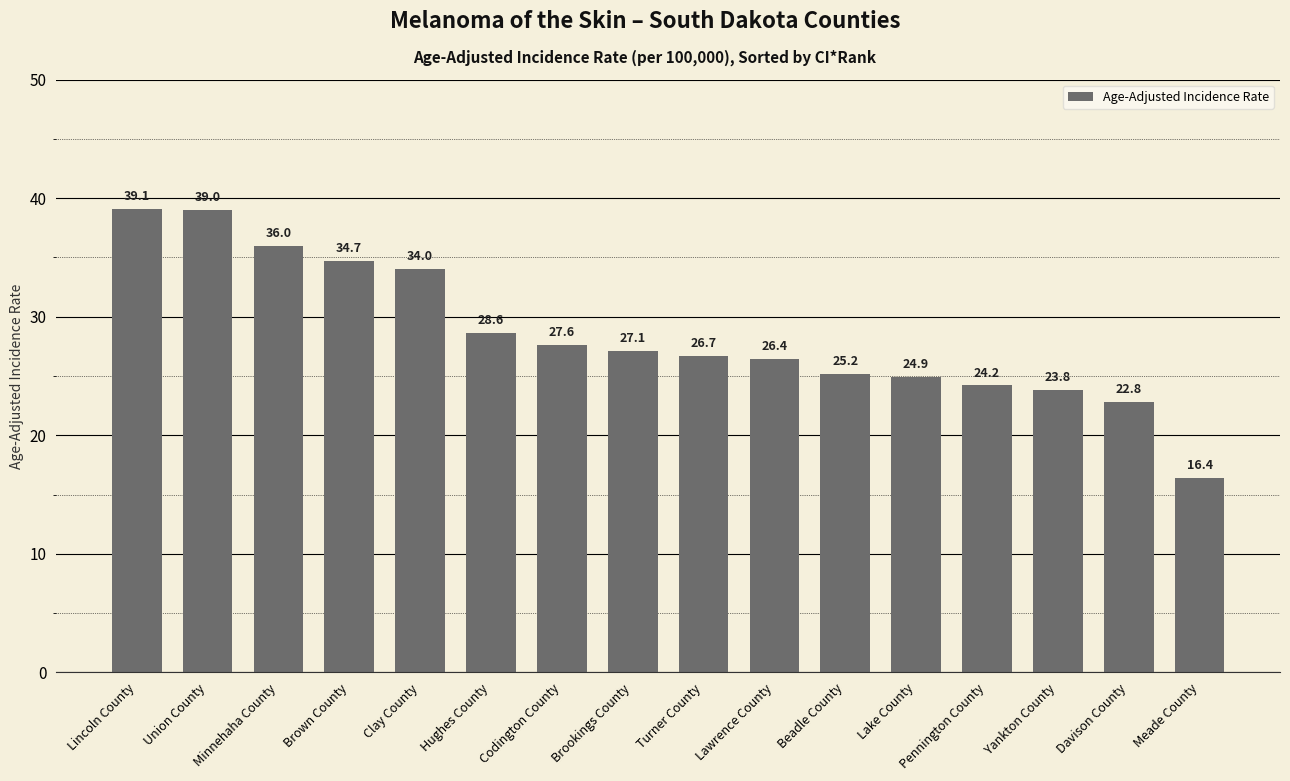

Read the value at Lake County.

24.9